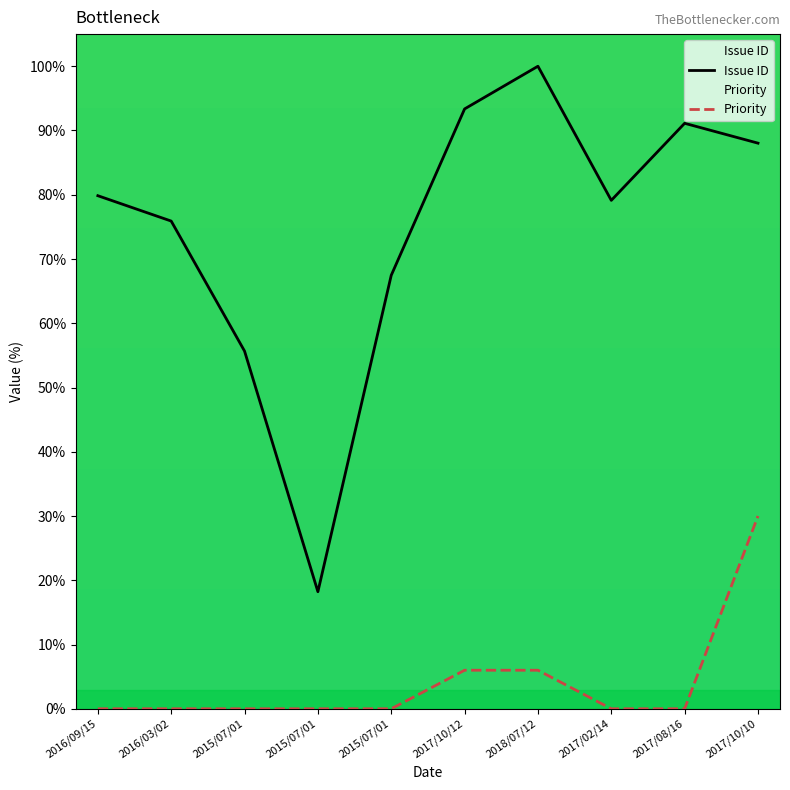

How many lines are shown in the chart?

2